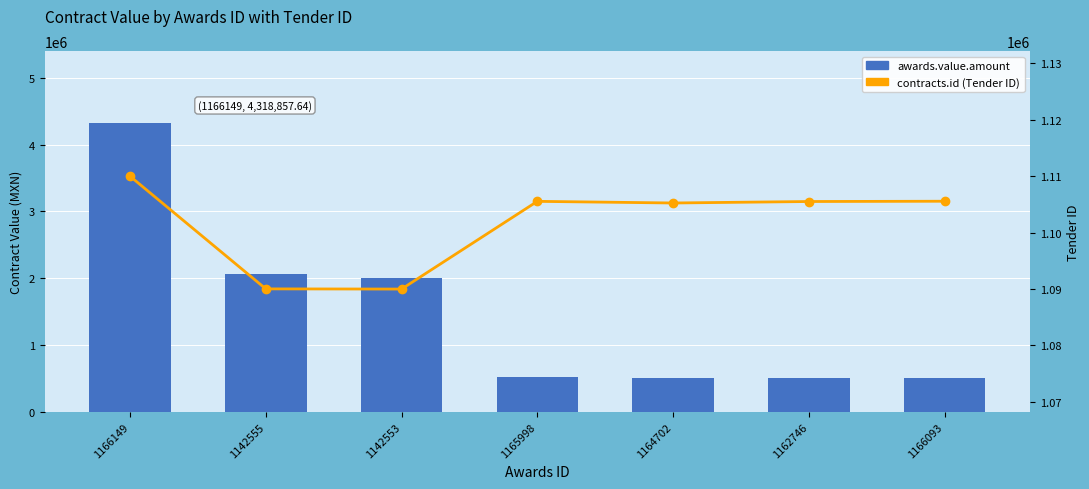

What is the total value across all series at 1164702?

1620946.8